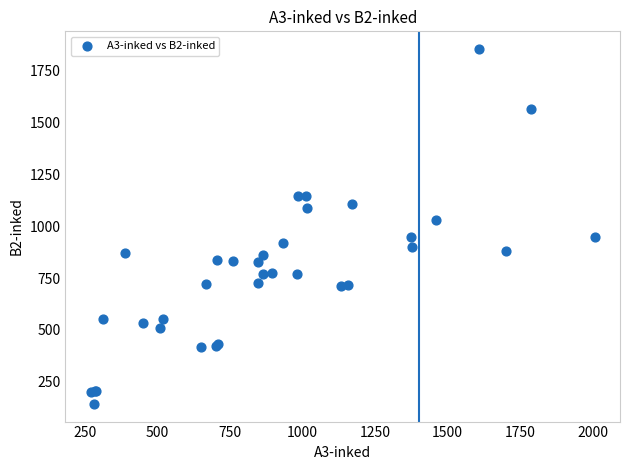

What Y value in the scatter plot is closest to 998?

1028